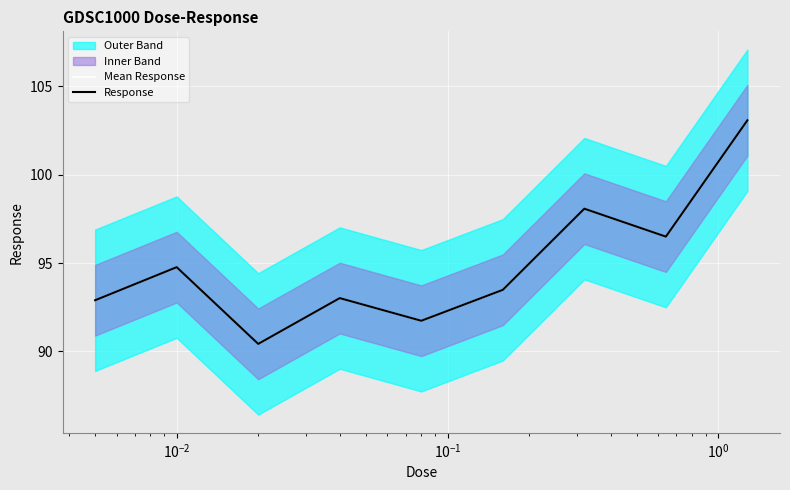

Does the chart display data point markers on the line(s)?

No